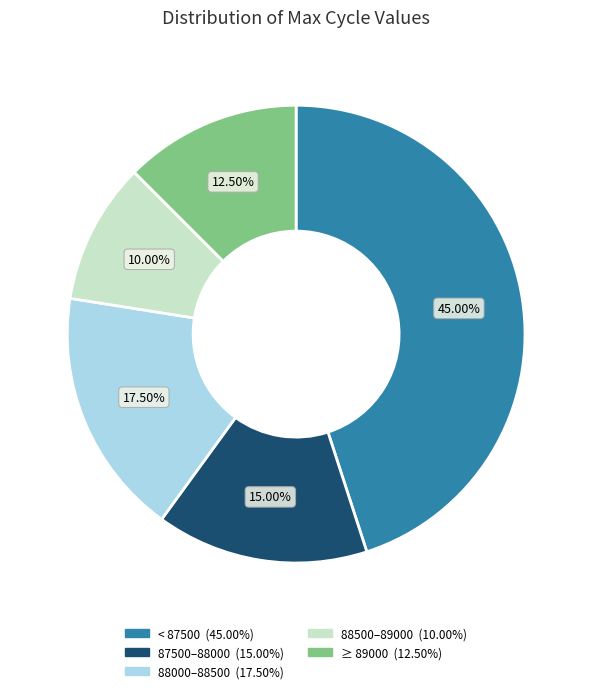

Is there any slice that represents more than half of the pie?

No